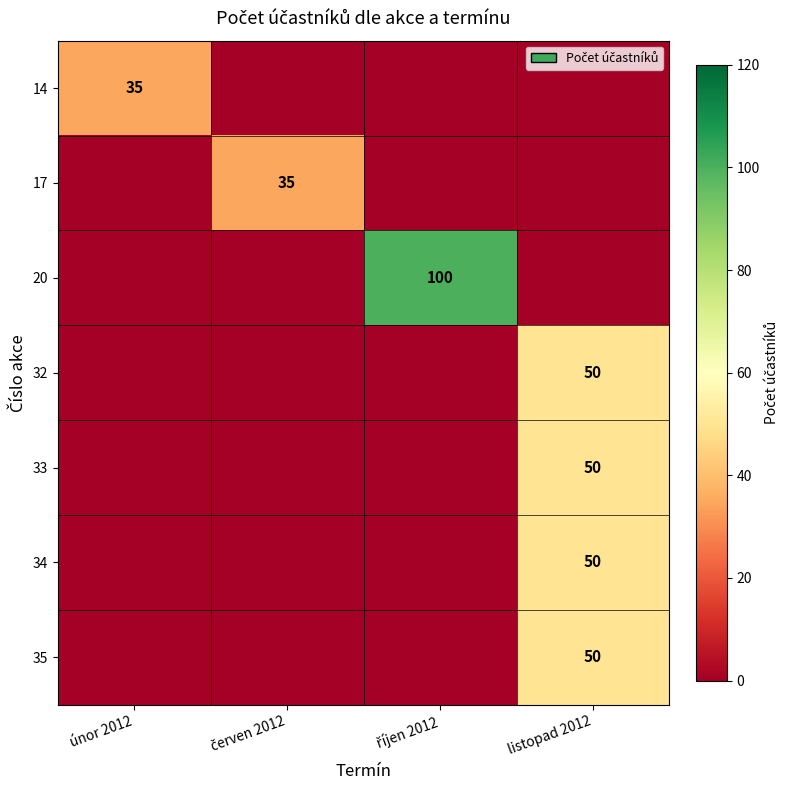

The value of 35 at říjen 2012 is -35. True or false?

False